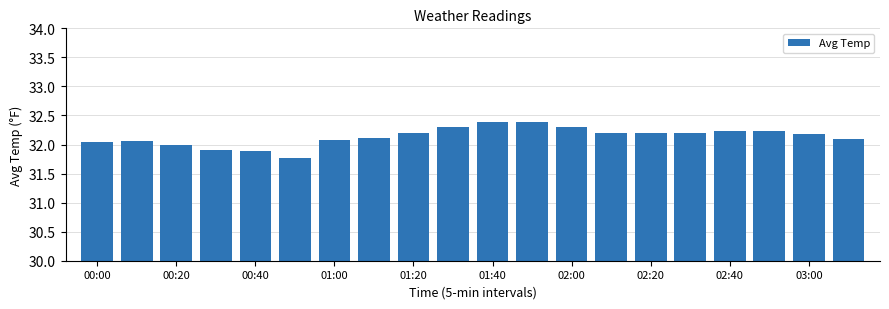

What is the smallest value displayed?

31.8